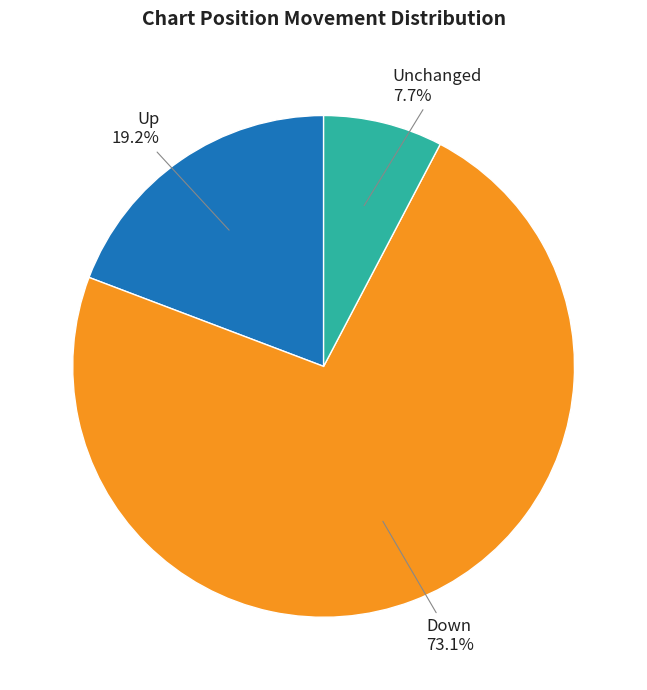

Does any single category account for the majority?

Yes